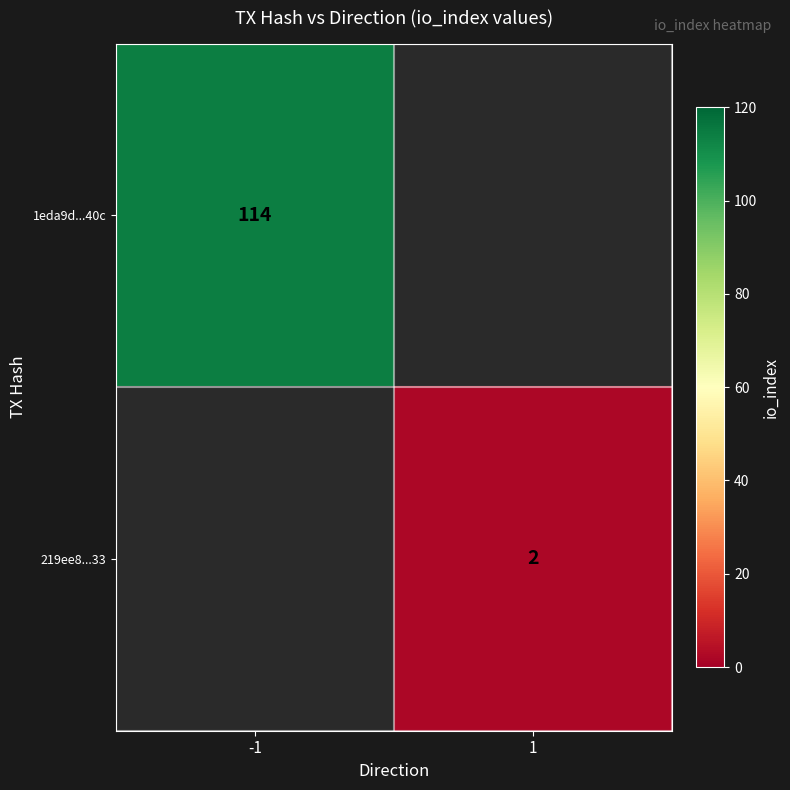

Is it true that 219ee8...33 equals 1 at 1?

False